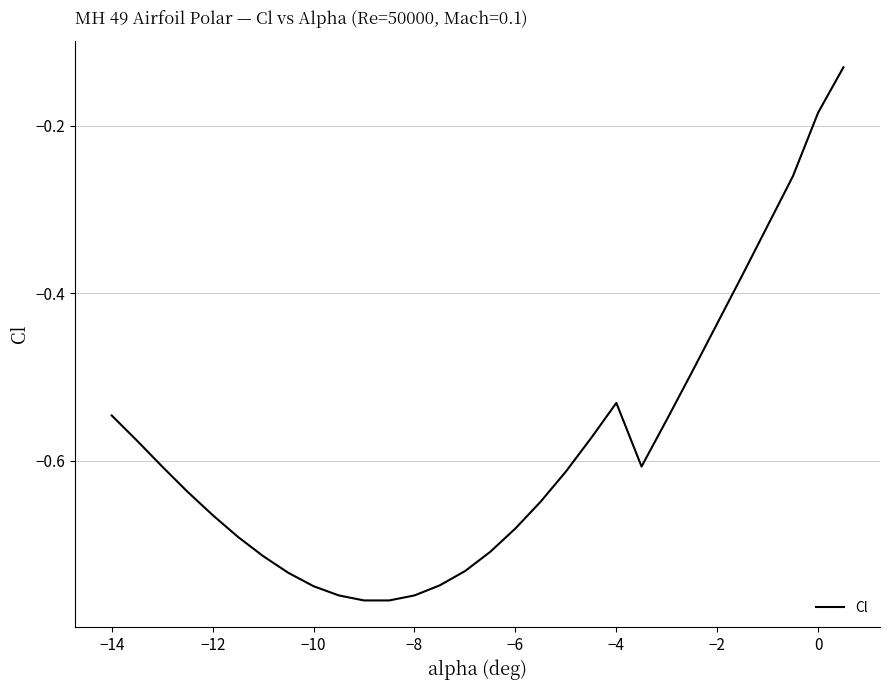

What is the difference between the maximum and minimum values?

0.6